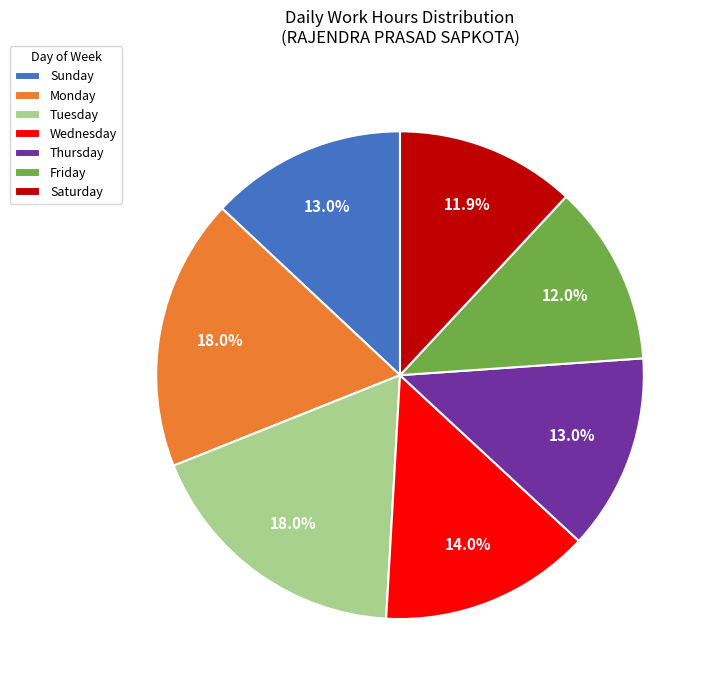

Combined, what portion of the pie is Thursday and Sunday?

26.0%